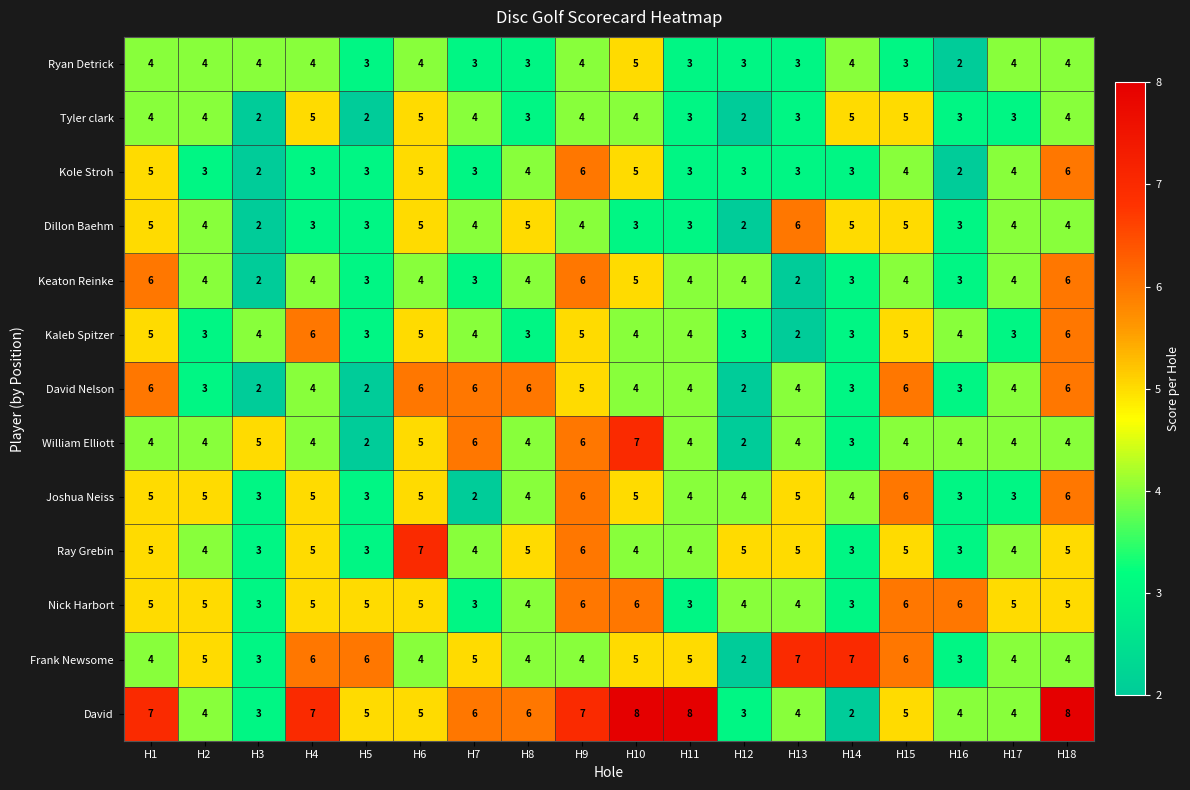

What is the sum of all William Elliott values?

76